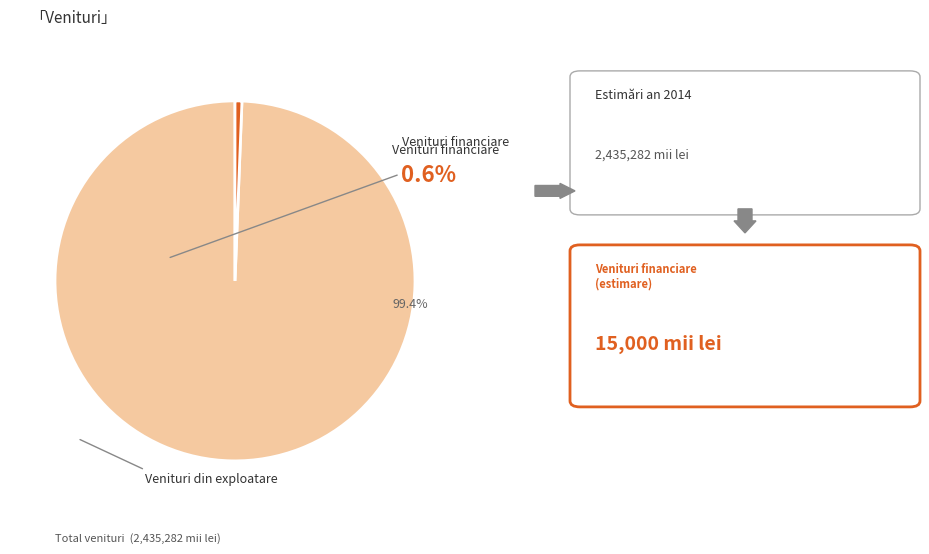

Is there a majority slice in this chart?

Yes